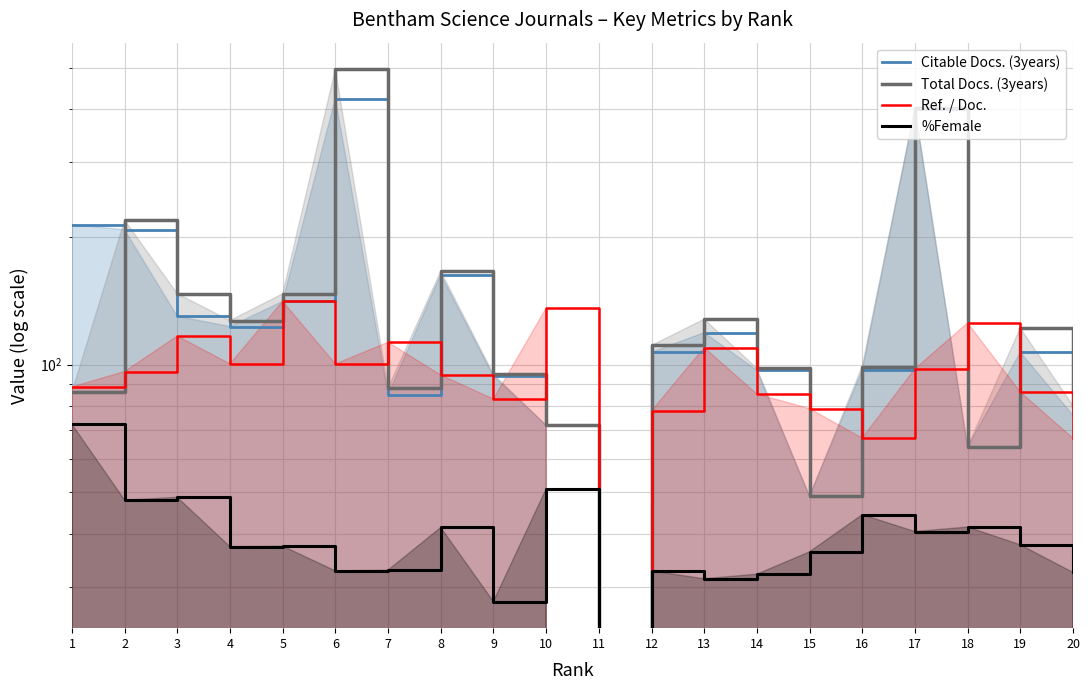

Between 20 and 2, which is larger?

2